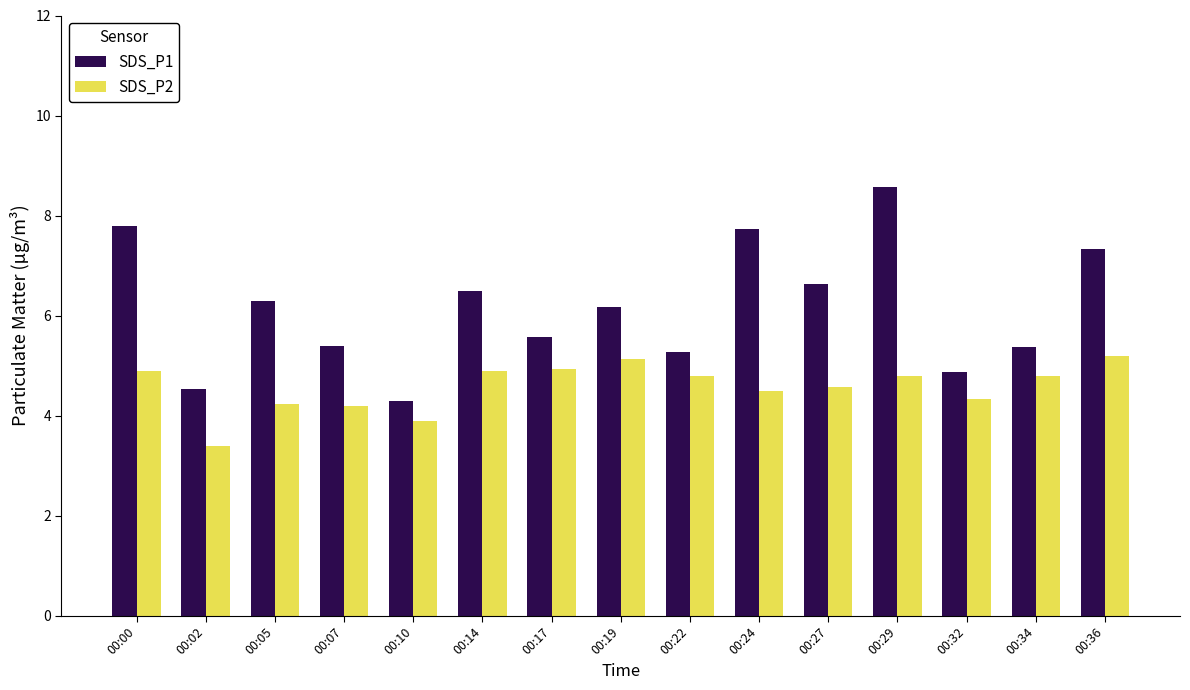

What is the difference between the highest and lowest values at 00:14?

1.6